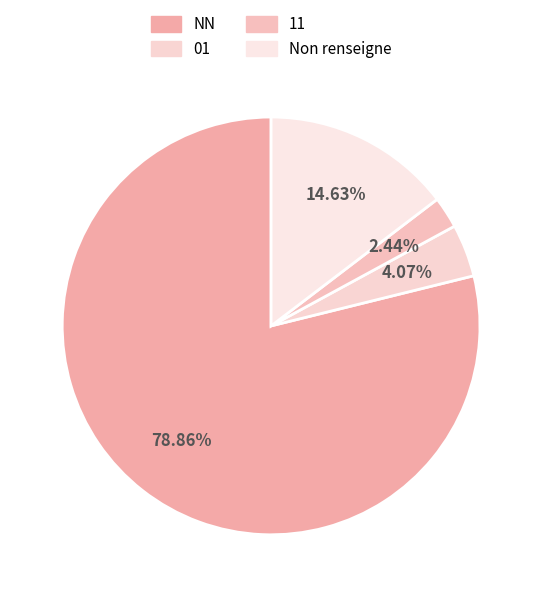

Does any single category account for the majority?

Yes